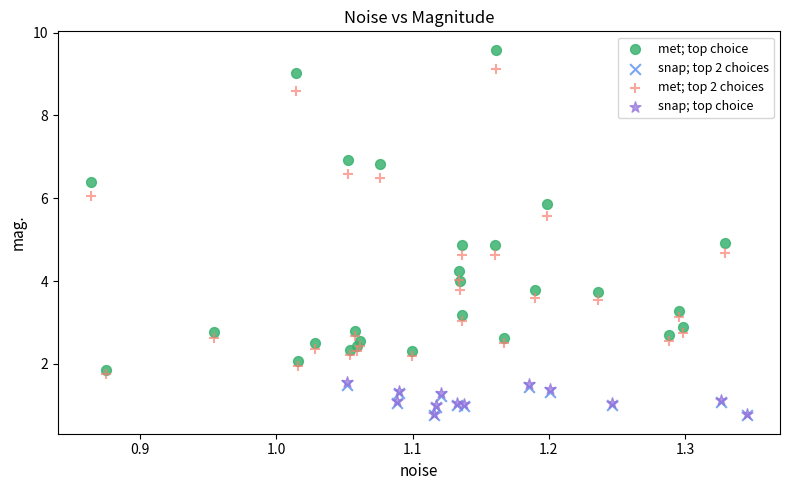

Which series has the widest spread of Y values?

met; top choice